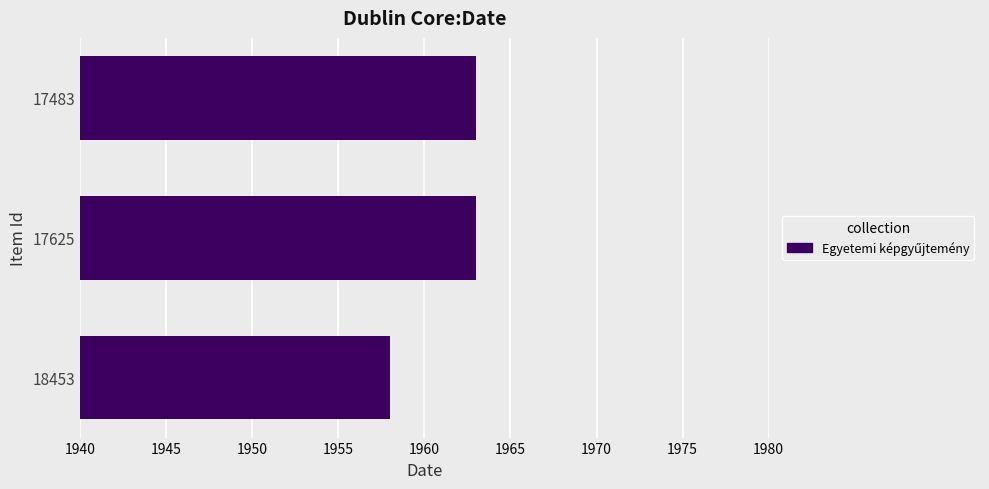

What is the sum of all values?

5884